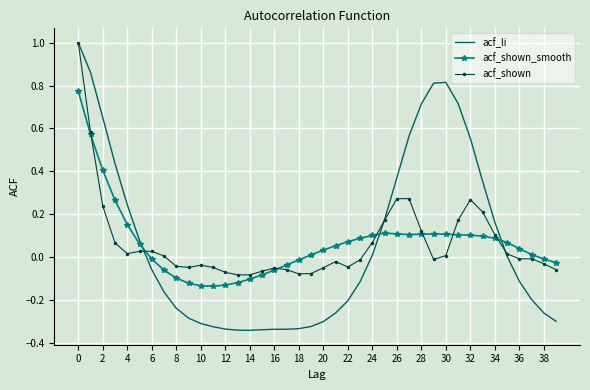

What is the greatest value displayed?

1.0